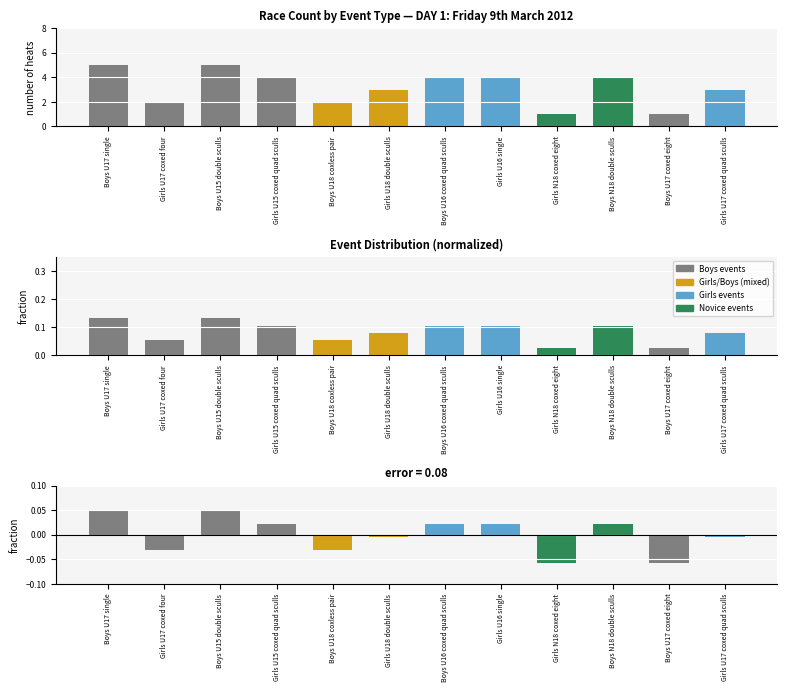

What is the sum of all fraction values?

1.0